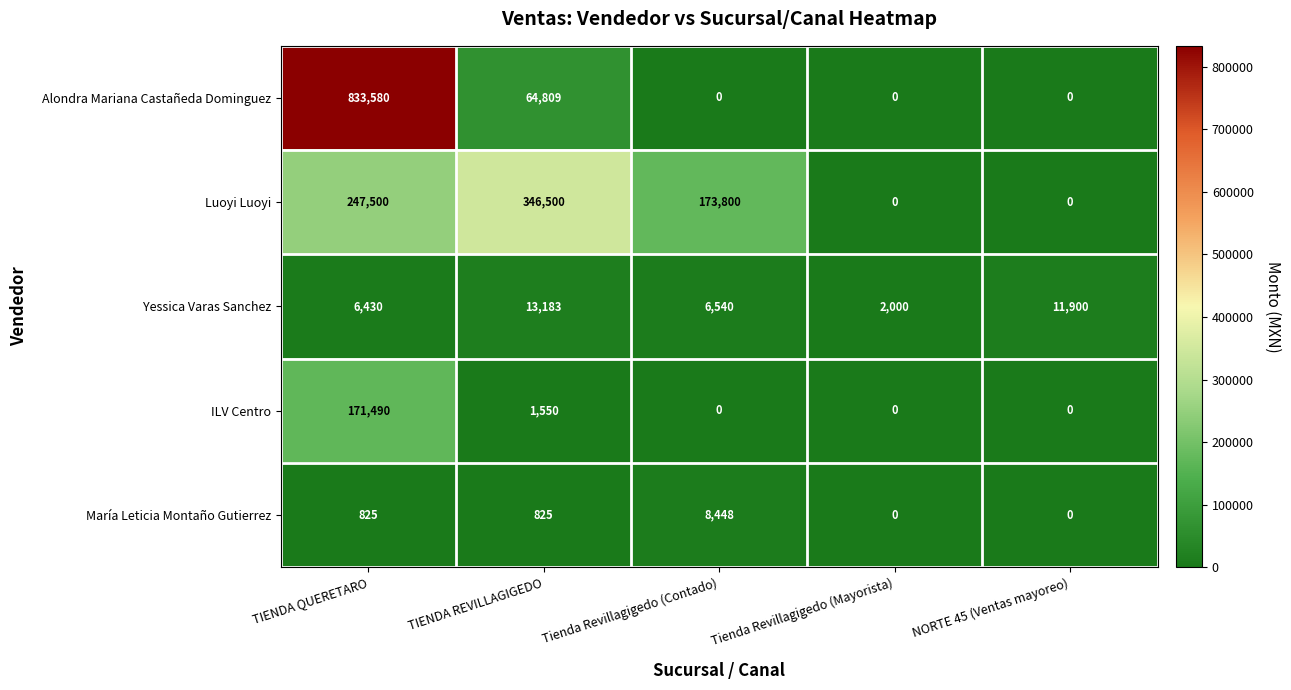

Is it true that Luoyi Luoyi equals -153660 at Tienda Revillagigedo (Mayorista)?

False